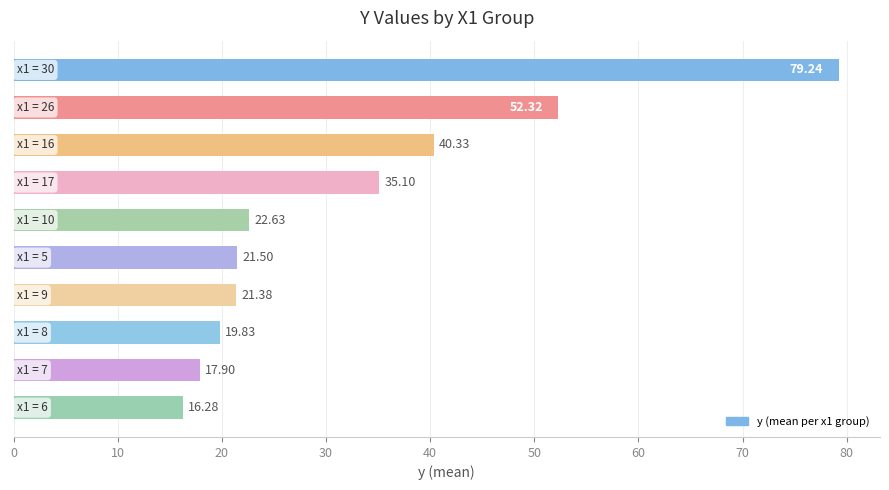

What is the difference between the maximum and minimum values?

63.0